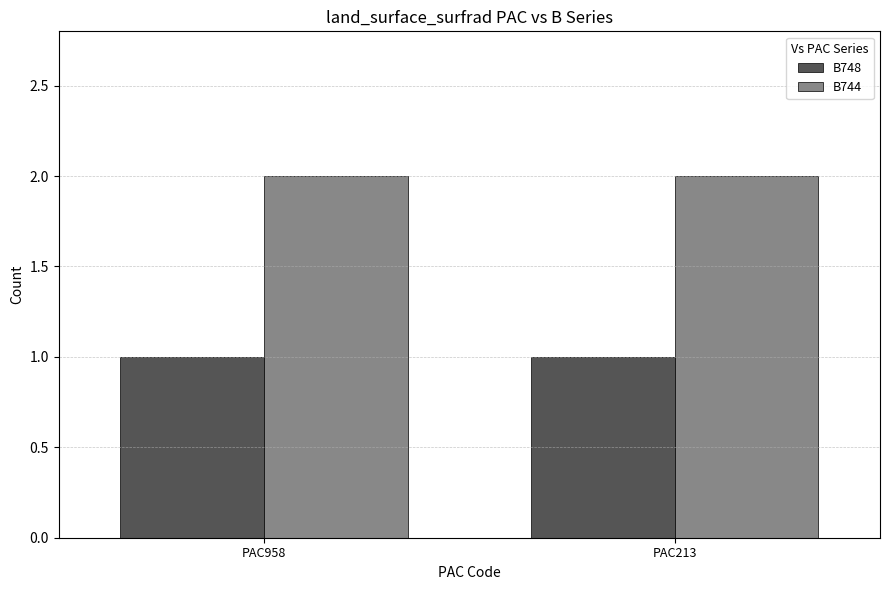

Is the value of B744 at PAC213 greater than the value of B748 at PAC213?

Yes